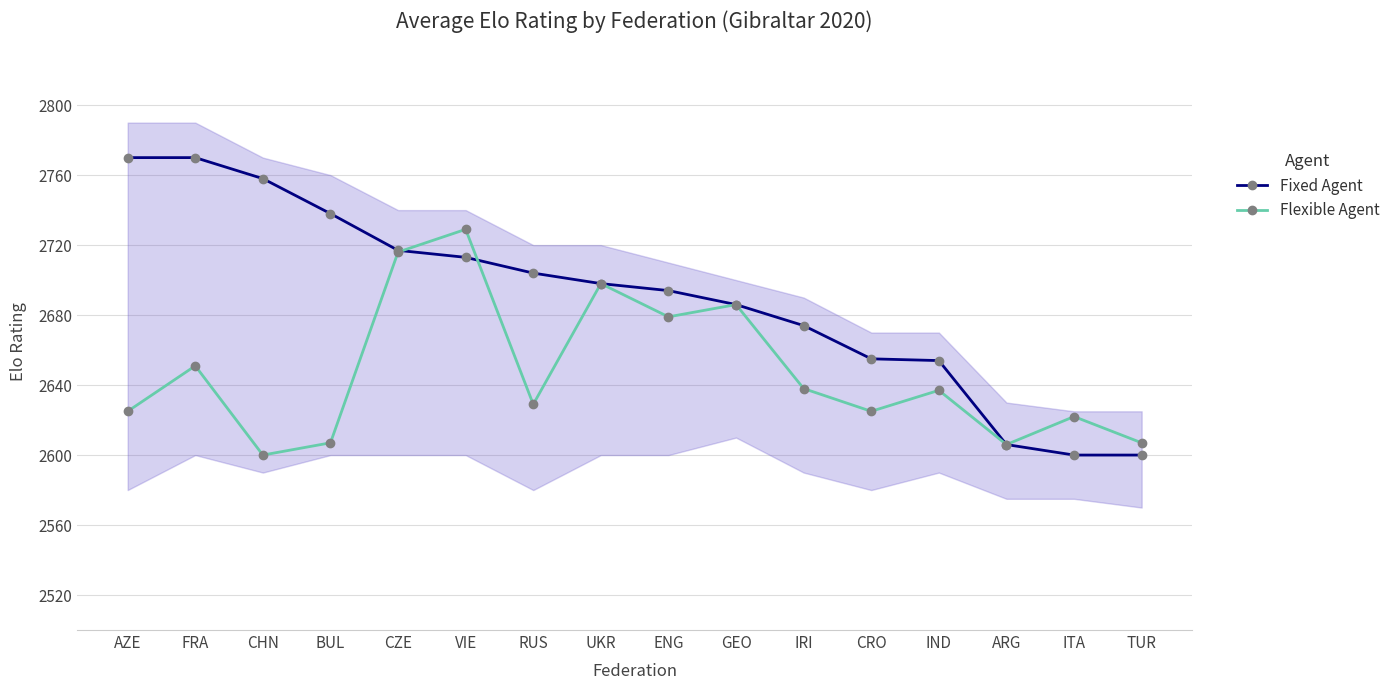

What is the difference between the maximum and minimum values in the Fixed Agent series?

170